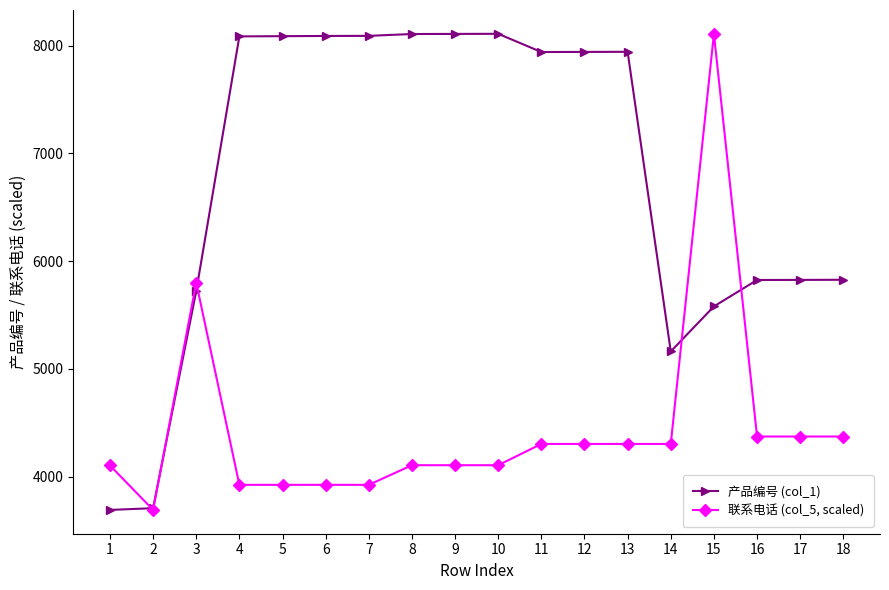

Where does the 联系电话 (col_5, scaled) series first go above 4304?

3